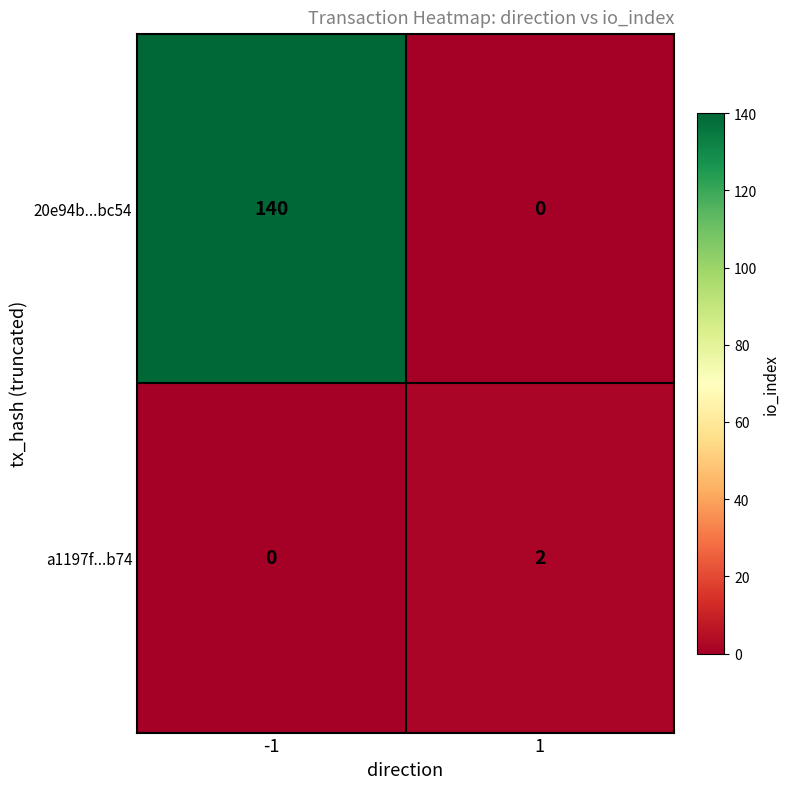

Reading right to left, extract all data points from this chart.

20e94b...bc54: 1=0	-1=140
a1197f...b74: 1=2	-1=0